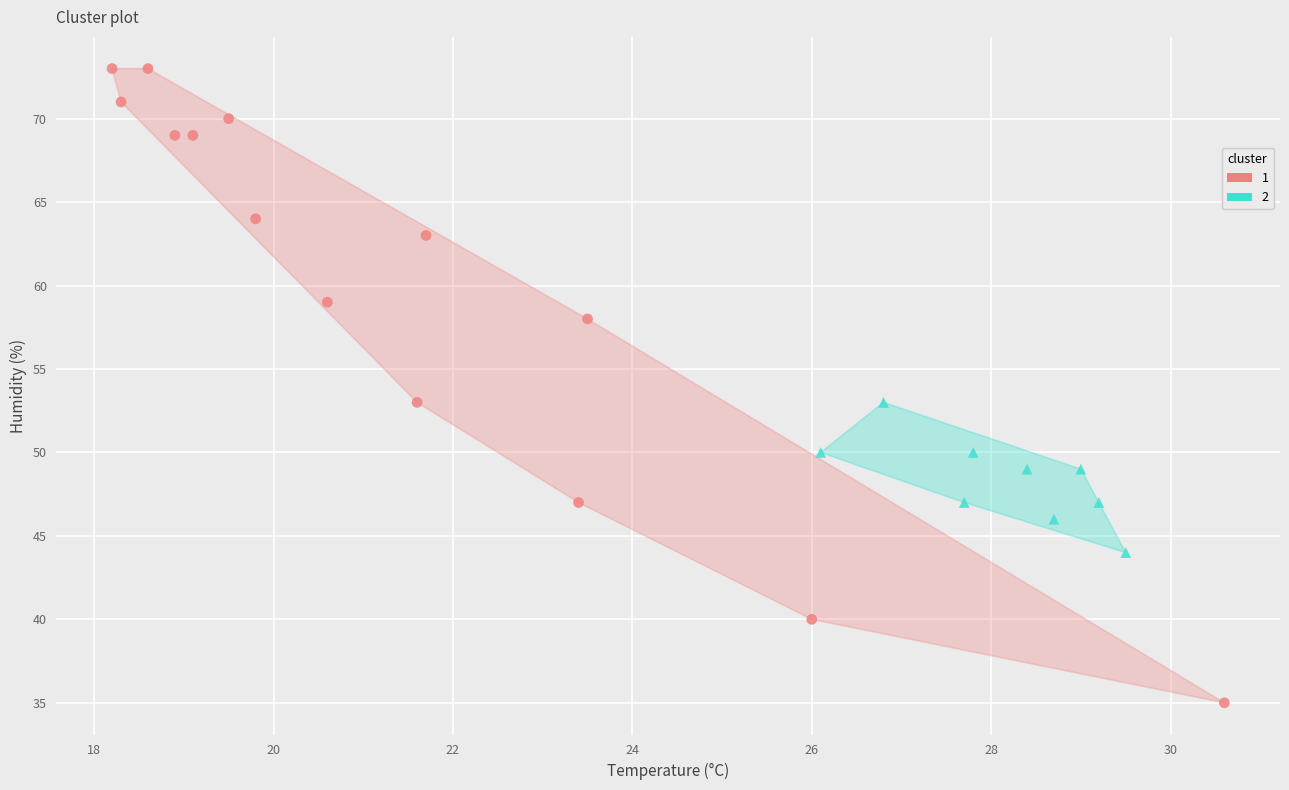

Which series reaches the minimum Y coordinate?

1